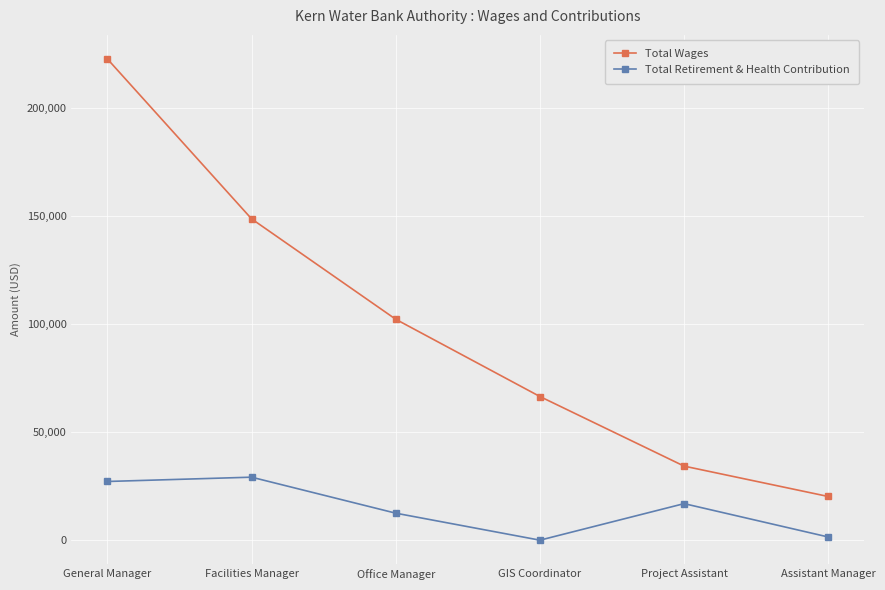

What is the highest value of the Total Retirement & Health Contribution series?

29125